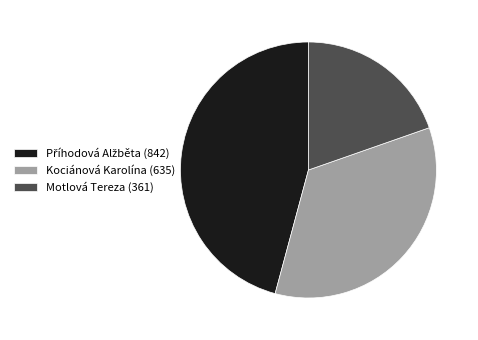

True or false: Motlová Tereza (361) accounts for 20% of the total.

True